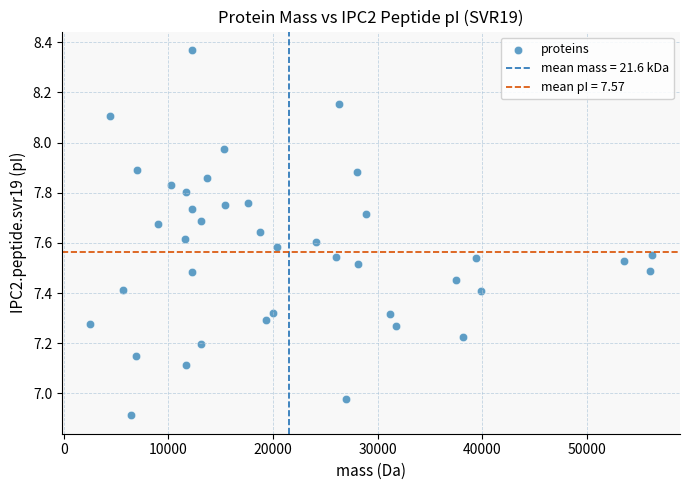

What is the range of X values (max minus min)?

53749.2